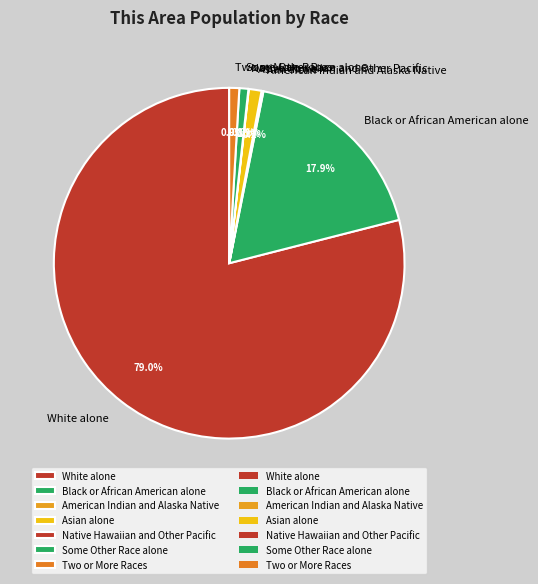

The Some Other Race alone slice represents 11% of the pie. True or false?

False